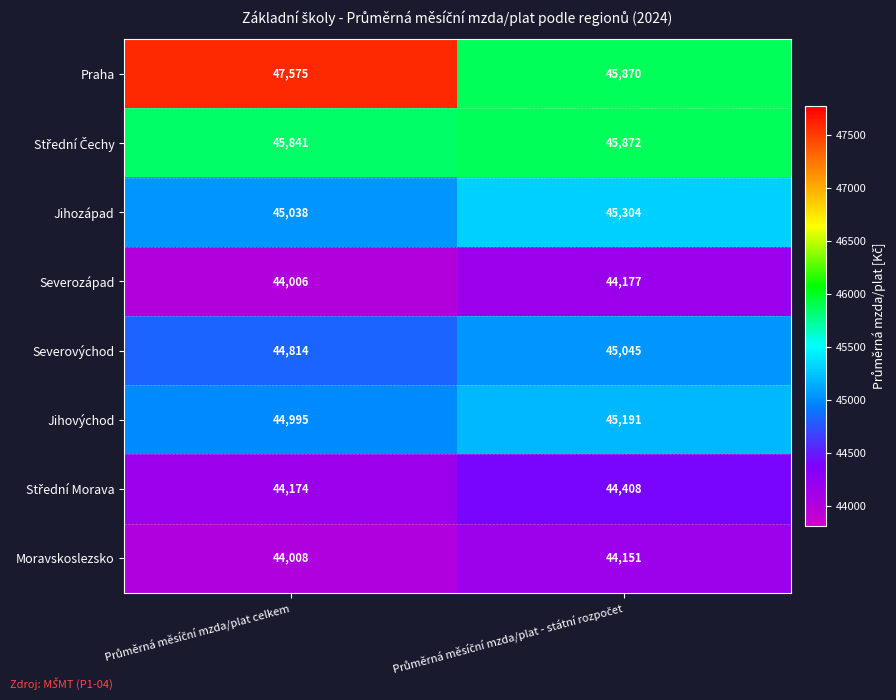

What is the sum of all Jihozápad values?

90342